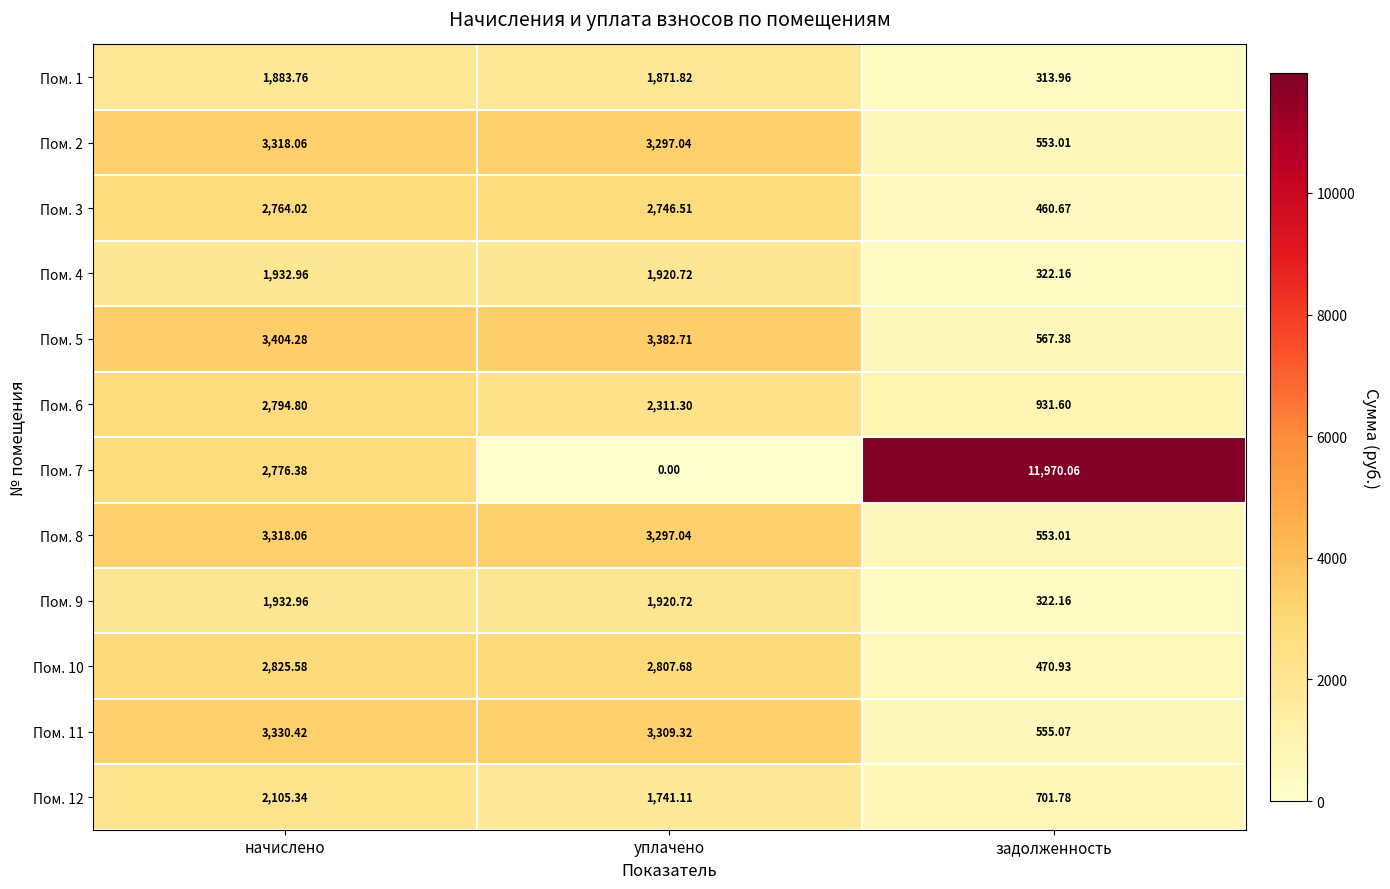

What is the total value across all series at уплачено?

28606.0